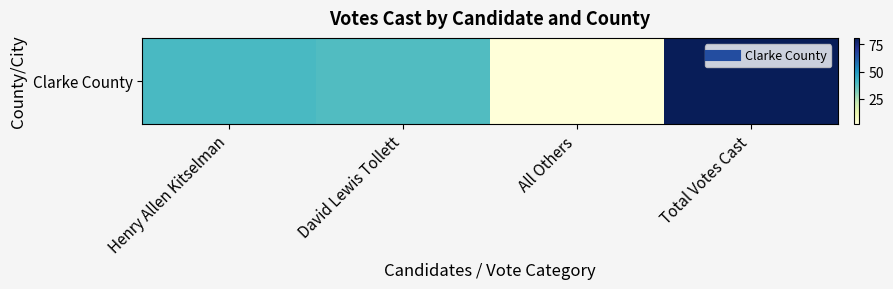

Count the number of data series in this chart.

1